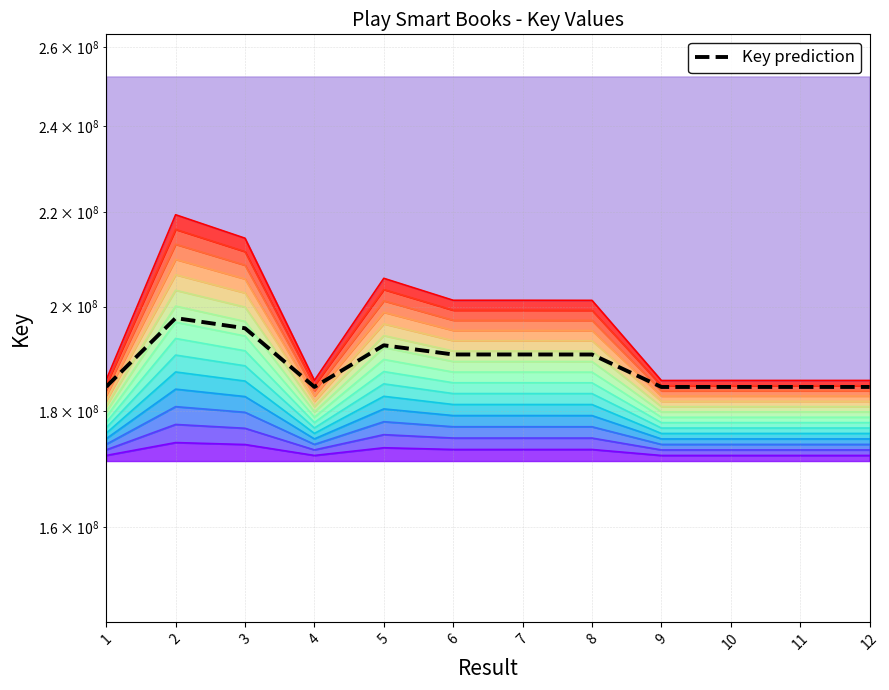

What is the ratio of the value at 6 to the value at 10?

1.0